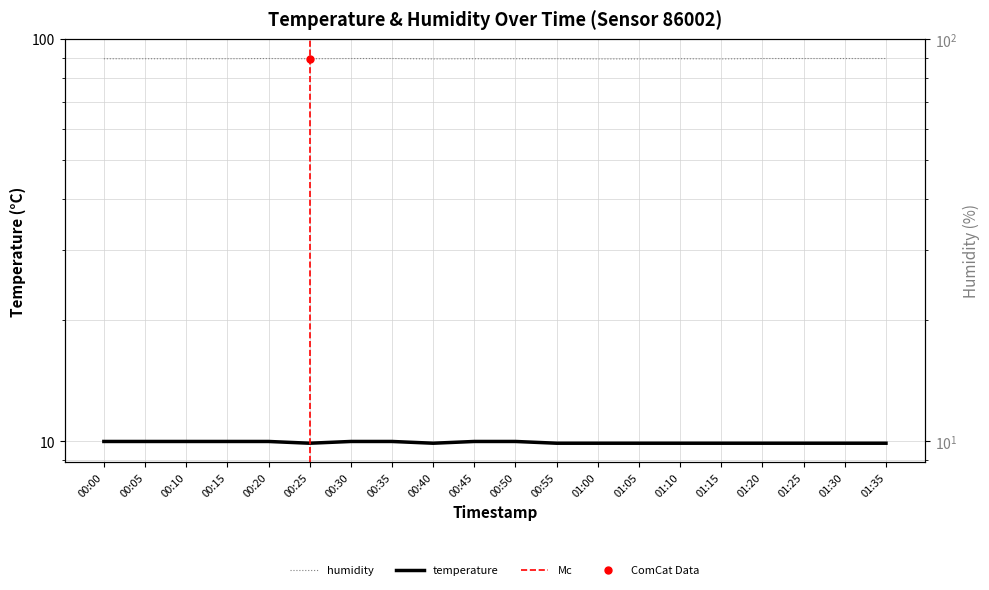

At which category is the sum across all series the highest?

00:20